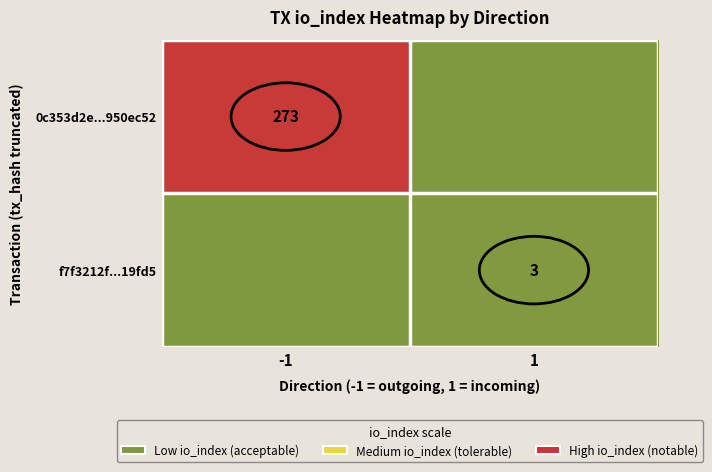

True or false: f7f3212f...19fd5 has a value of 3 at 1.

True